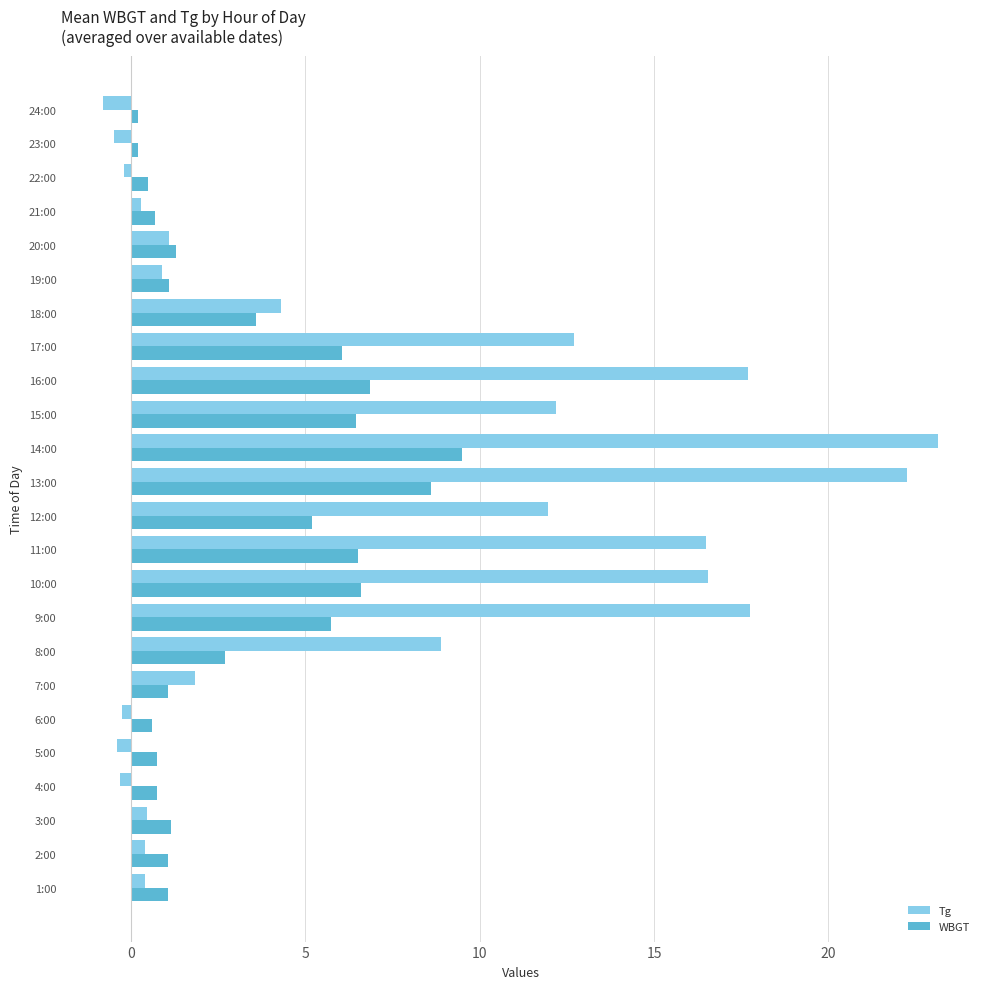

How many data points does each series have?

24